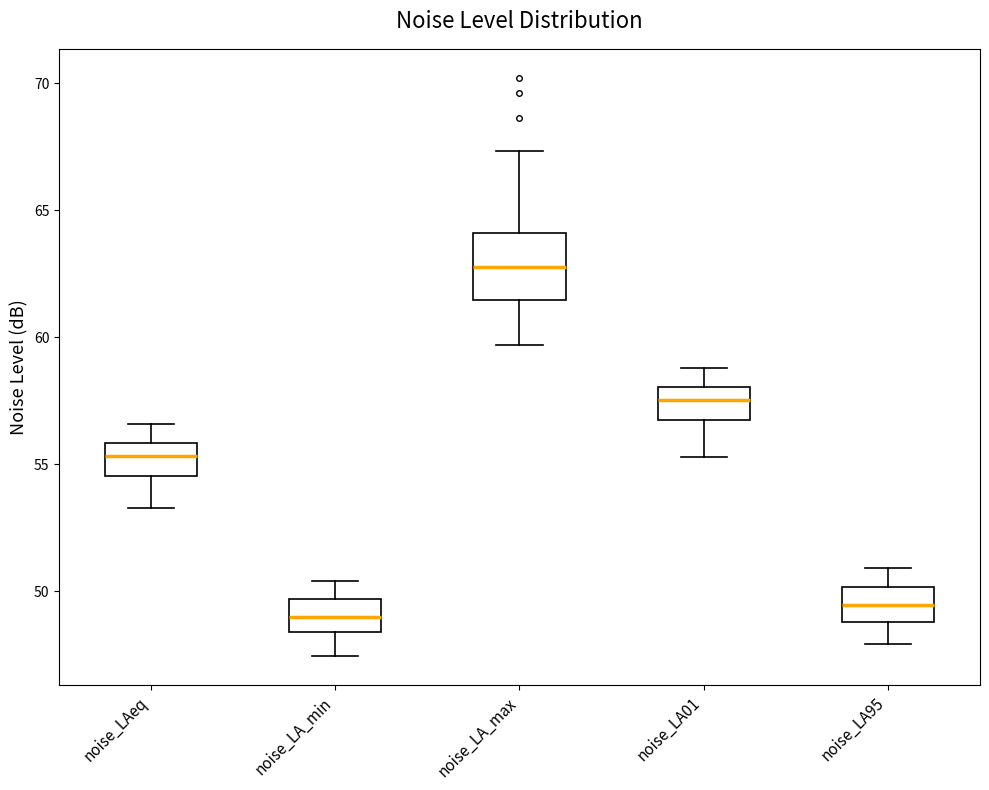

Which box's median line is the highest?

noise_LA_max